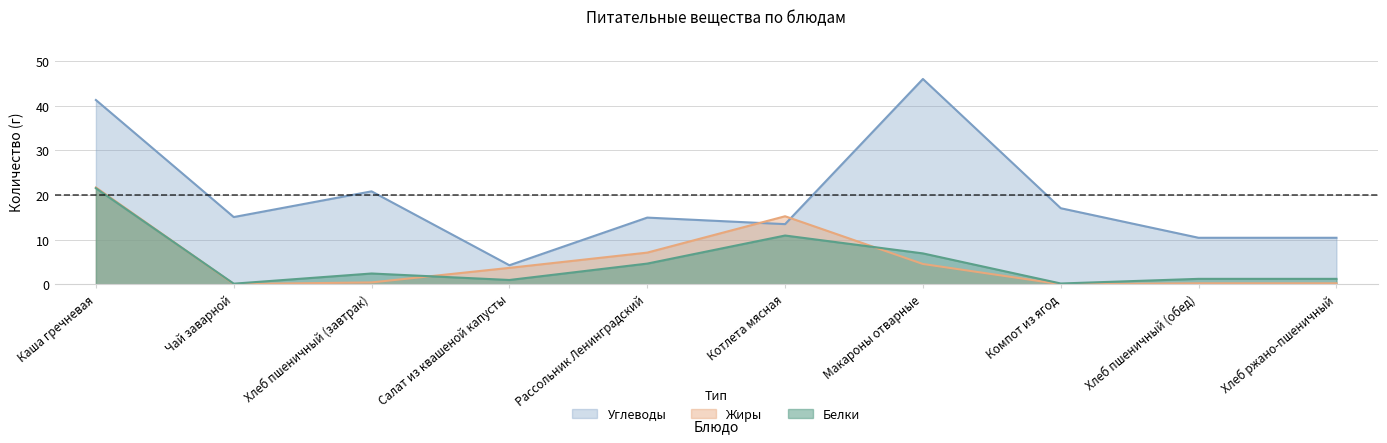

At Чай заварной, list the series in order from largest to smallest.

Углеводы, Белки, Жиры